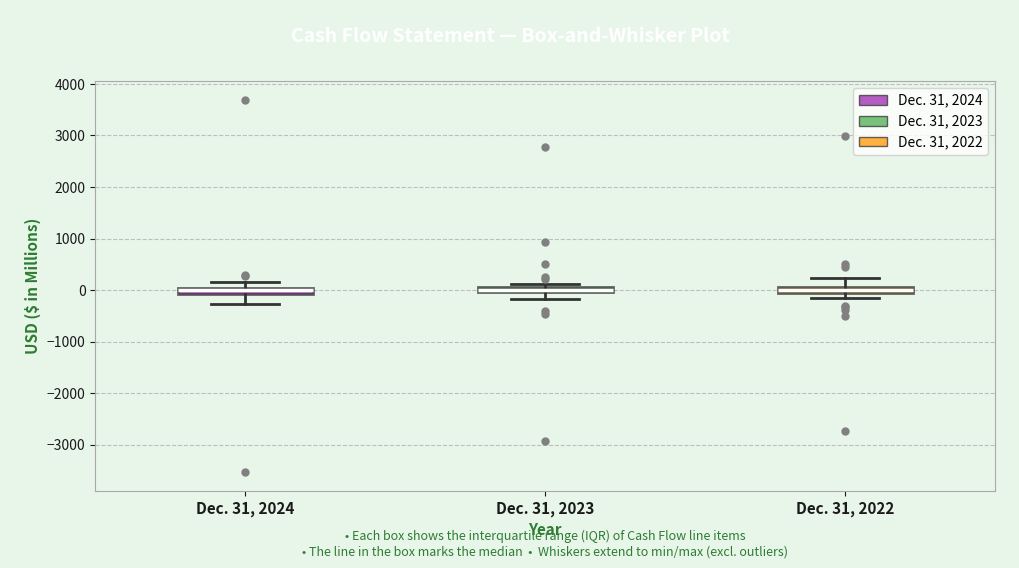

Where is the upper edge of the box for Dec. 31, 2023 on the y-axis? The values are not printed on the chart, so give them approximately, as read against the axis.

100